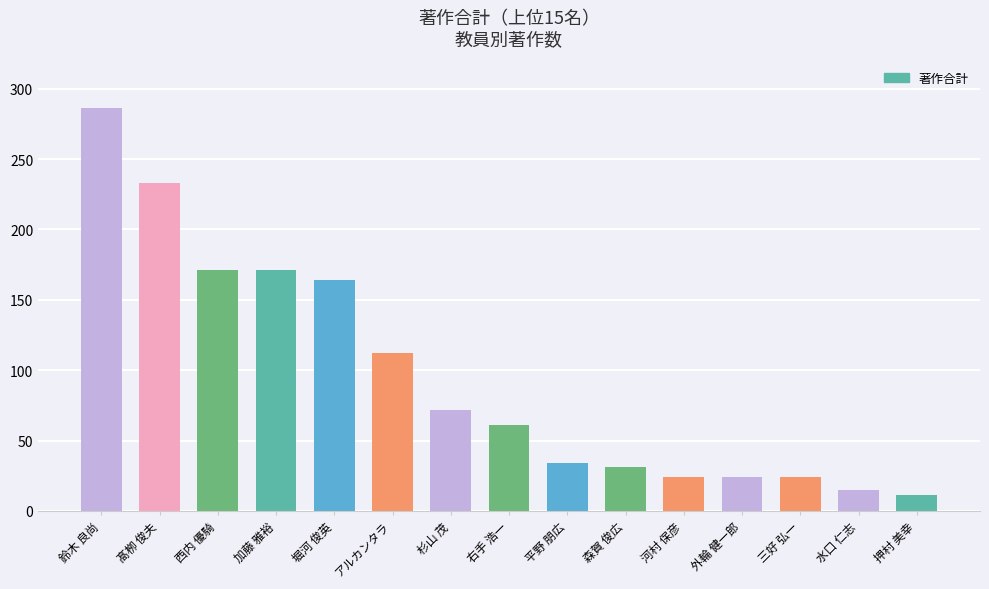

How many values are below 61?

7